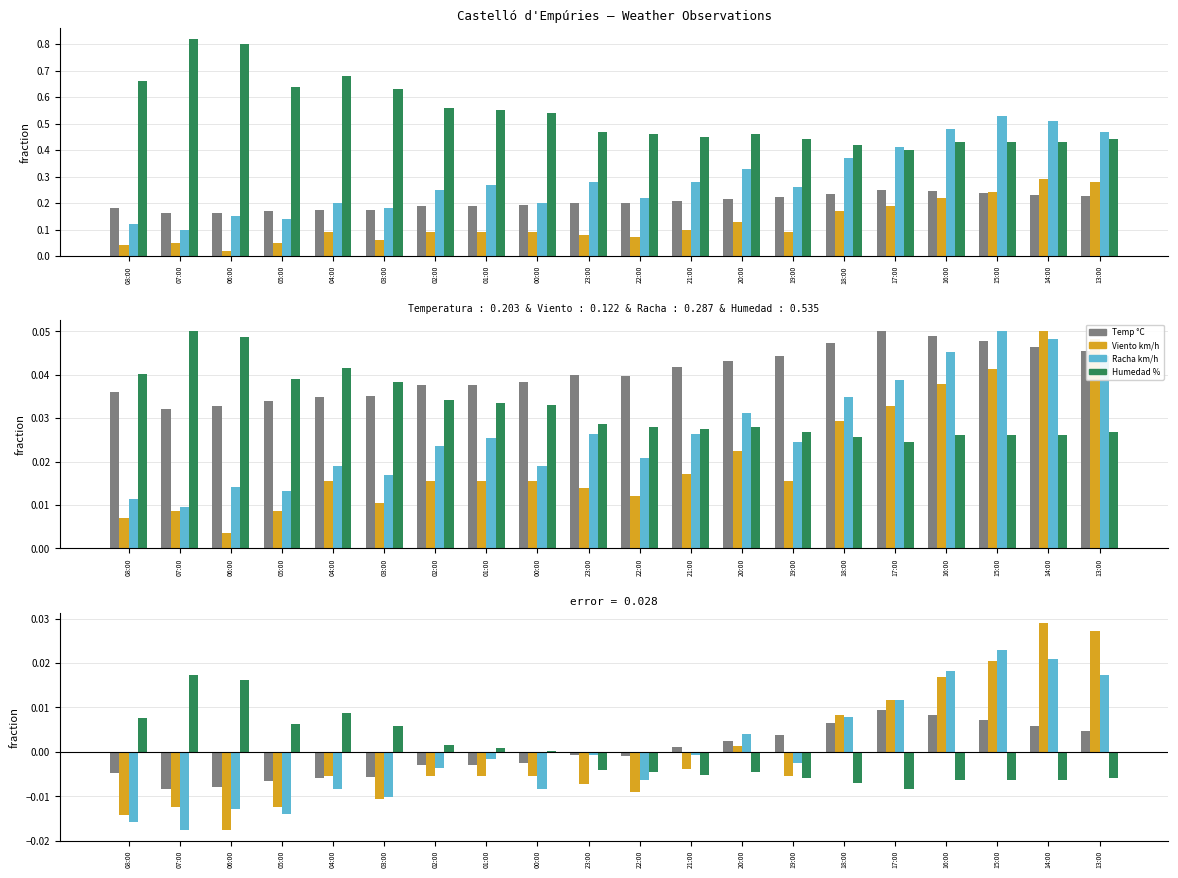

The value of Temp °C at 07:00 is -0.0. True or false?

False